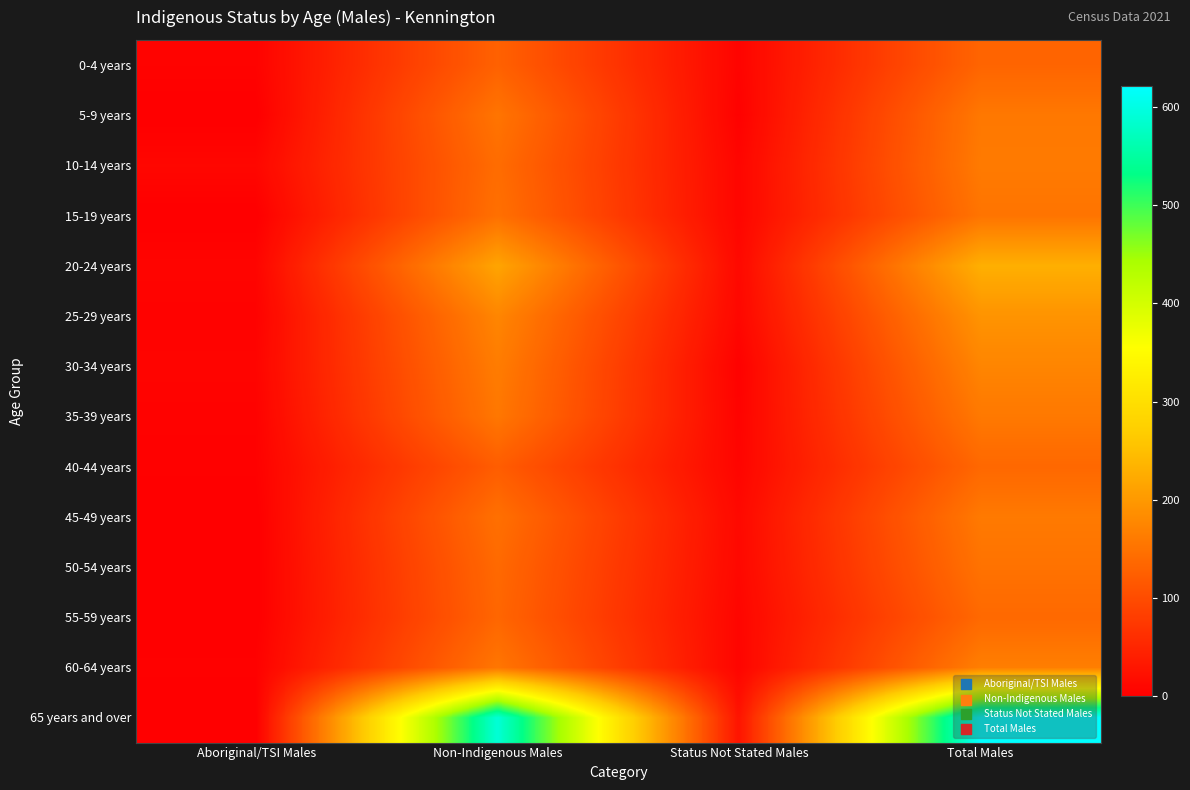

Which series changed the most between Status Not Stated Males and Total Males?

65 years and over